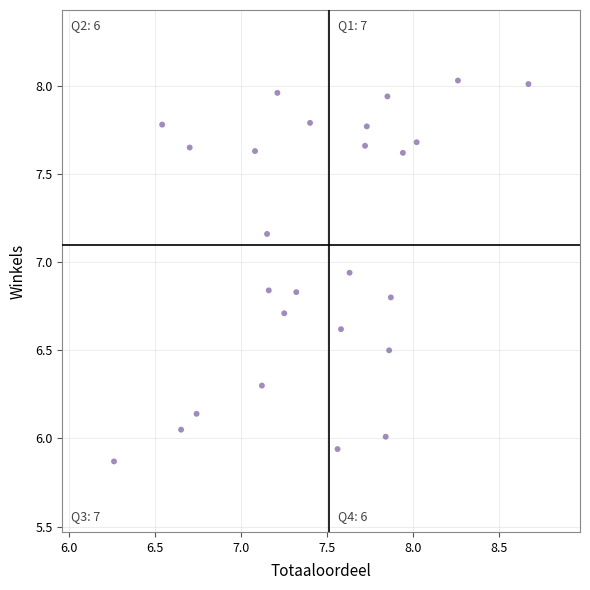

What is the range of X values (max minus min)?

2.4